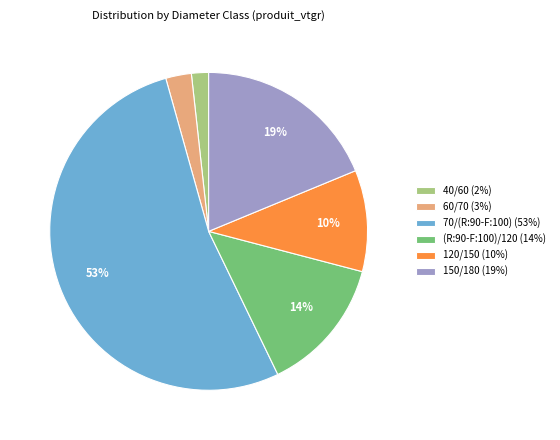

To the nearest percent, what is the average slice percentage?

17%